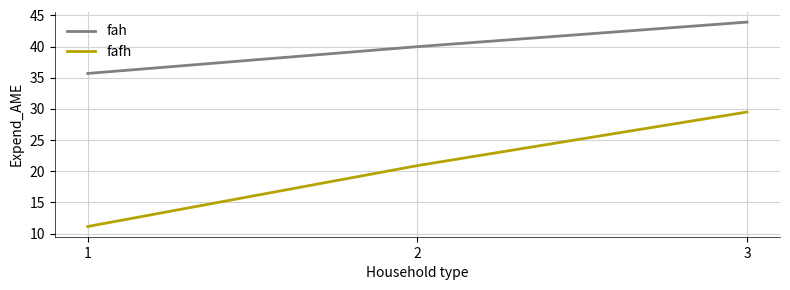

At which label is fafh closest to 20?

2